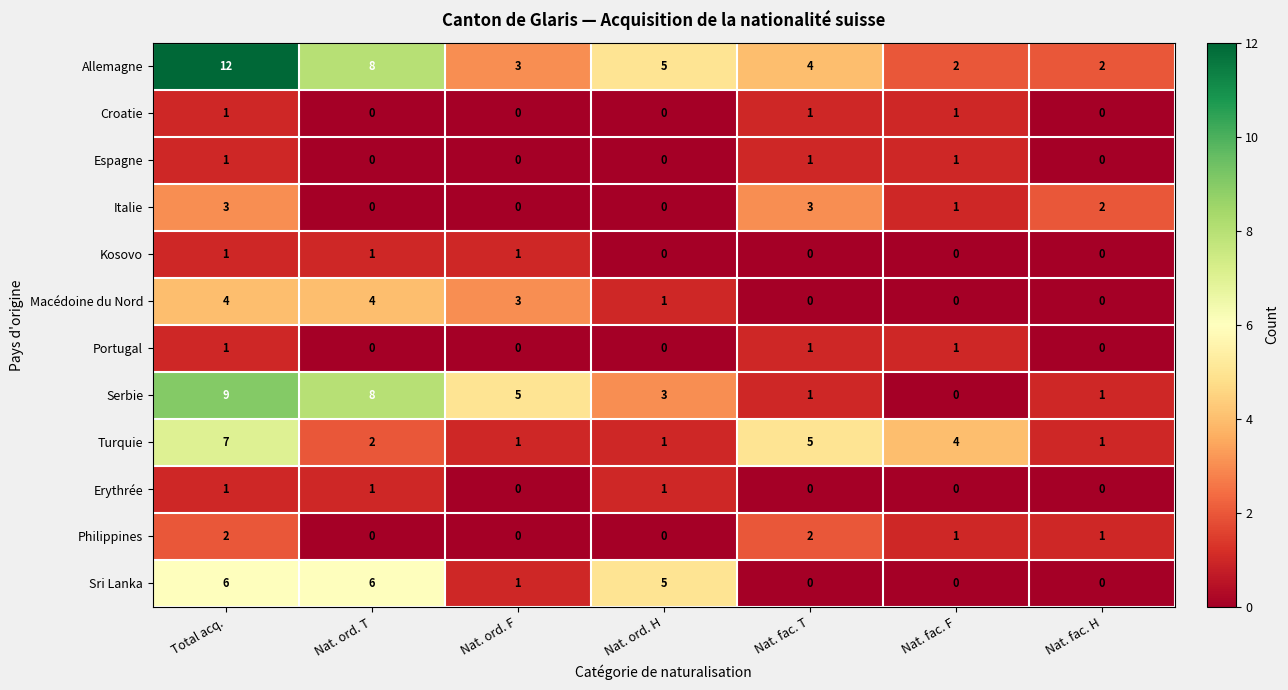

Where does the Philippines series first go above 1?

Total acq.